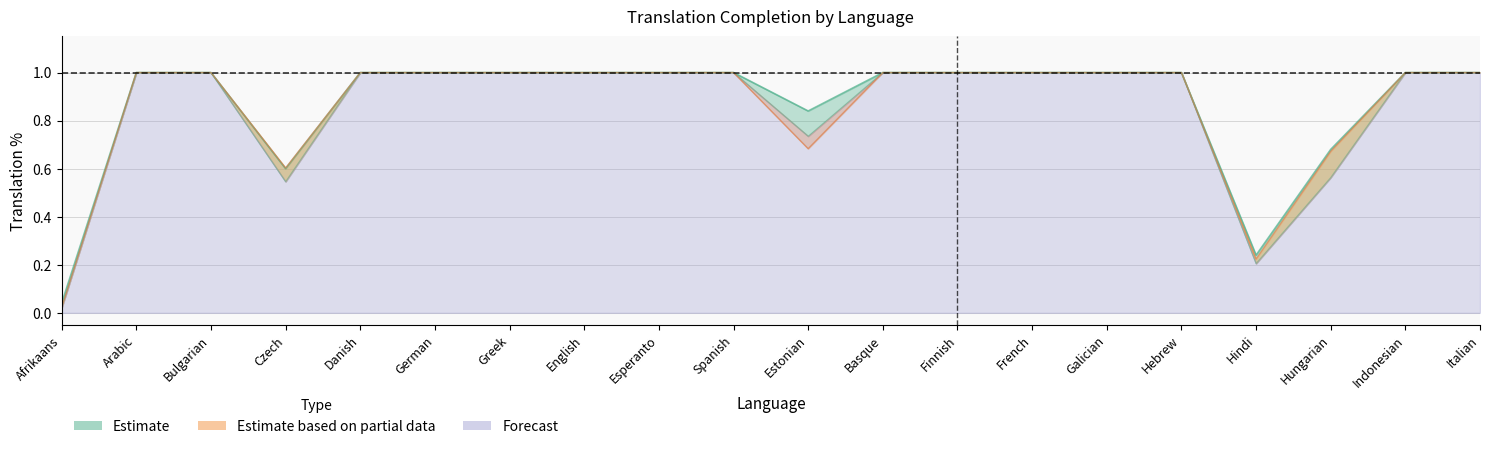

How many lines are shown in the chart?

3